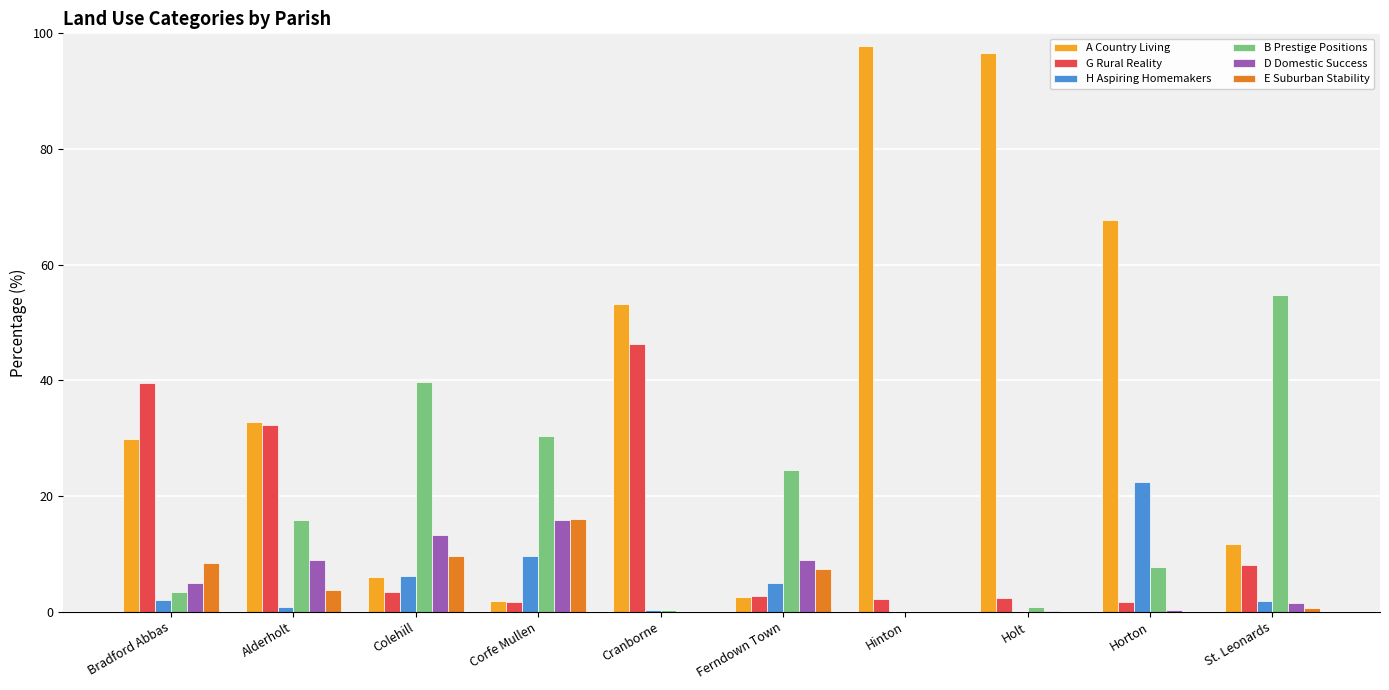

Is it true that D Domestic Success equals 14.3 at Ferndown Town?

False